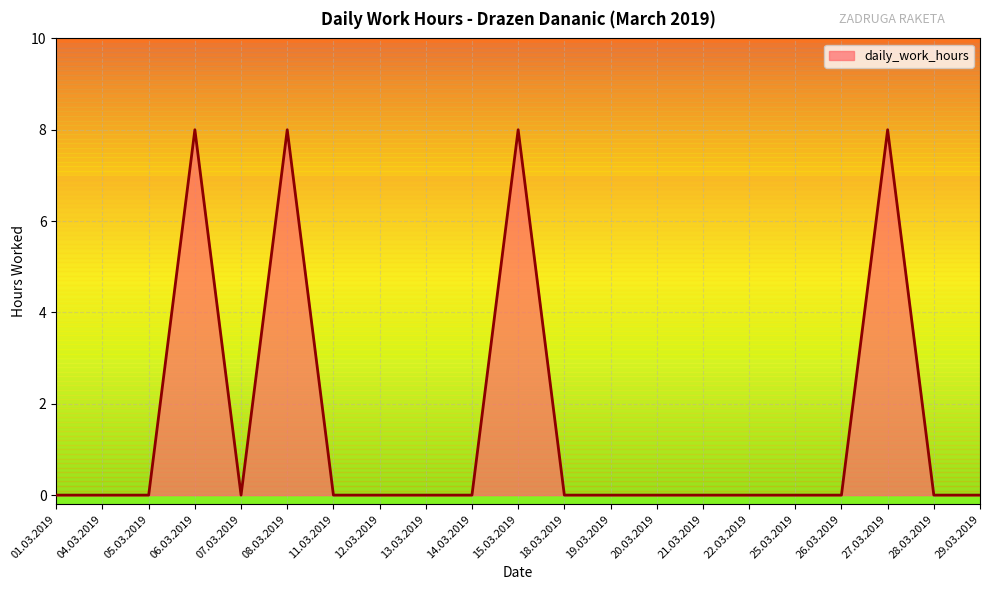

What is the maximum value shown in the chart?

8